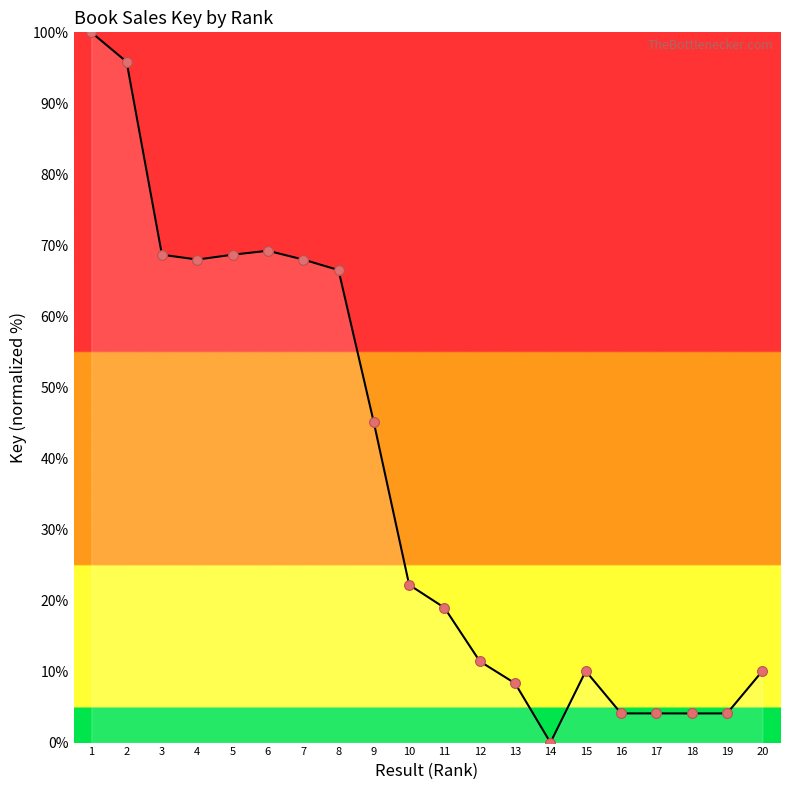

What is the ratio of the value at 20 to the value at 5?

0.1